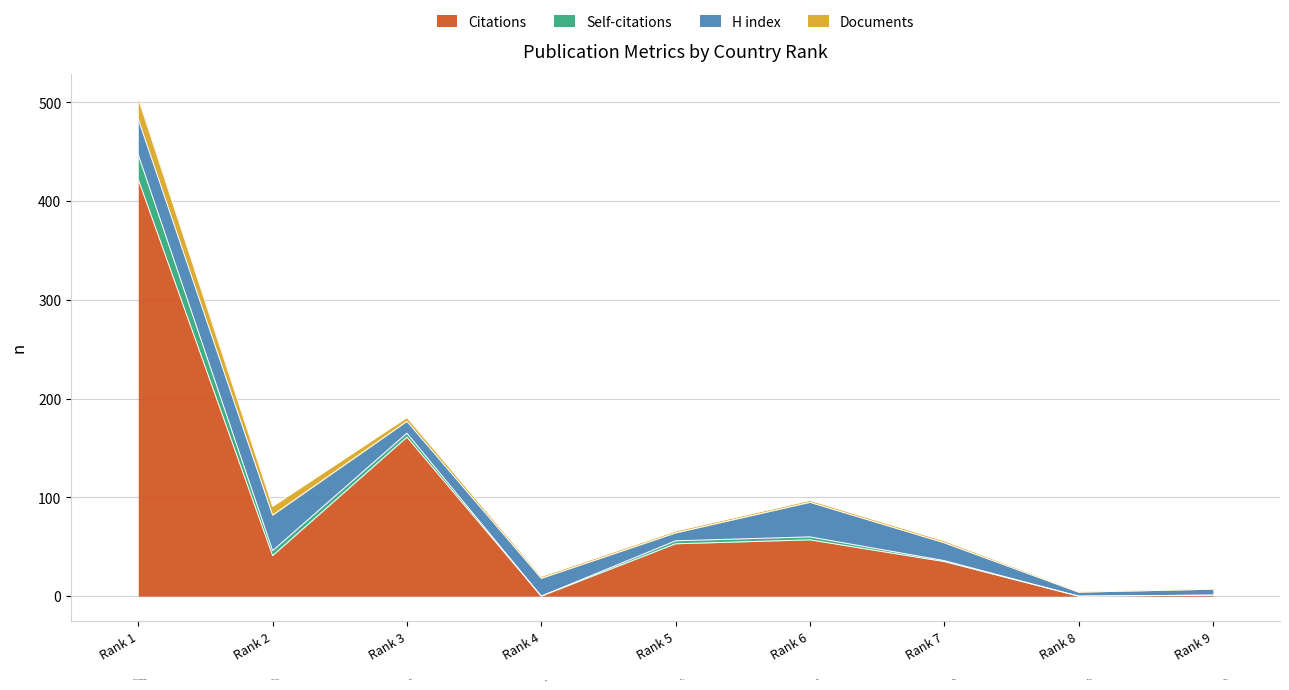

Is the value of Self-citations at Kuwait greater than the value of H index at Saudi Arabia?

No